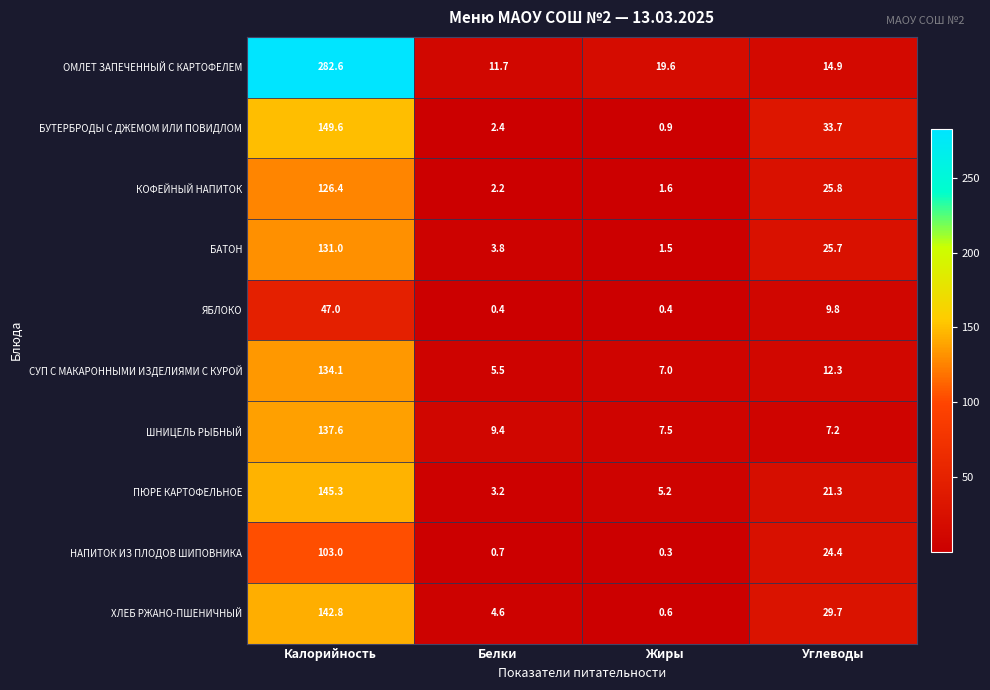

True or false: ЯБЛОКО has a value of 47.0 at Калорийность.

True